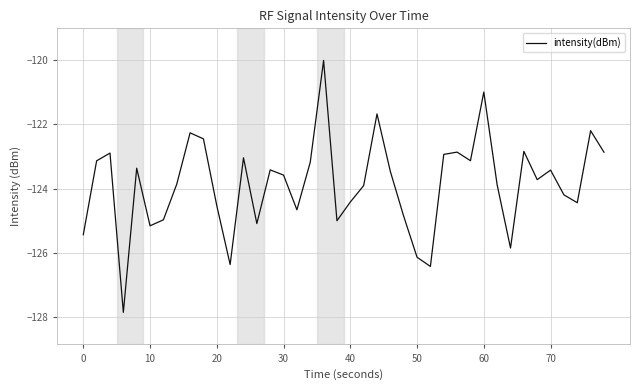

What is the greatest value displayed?

-120.0